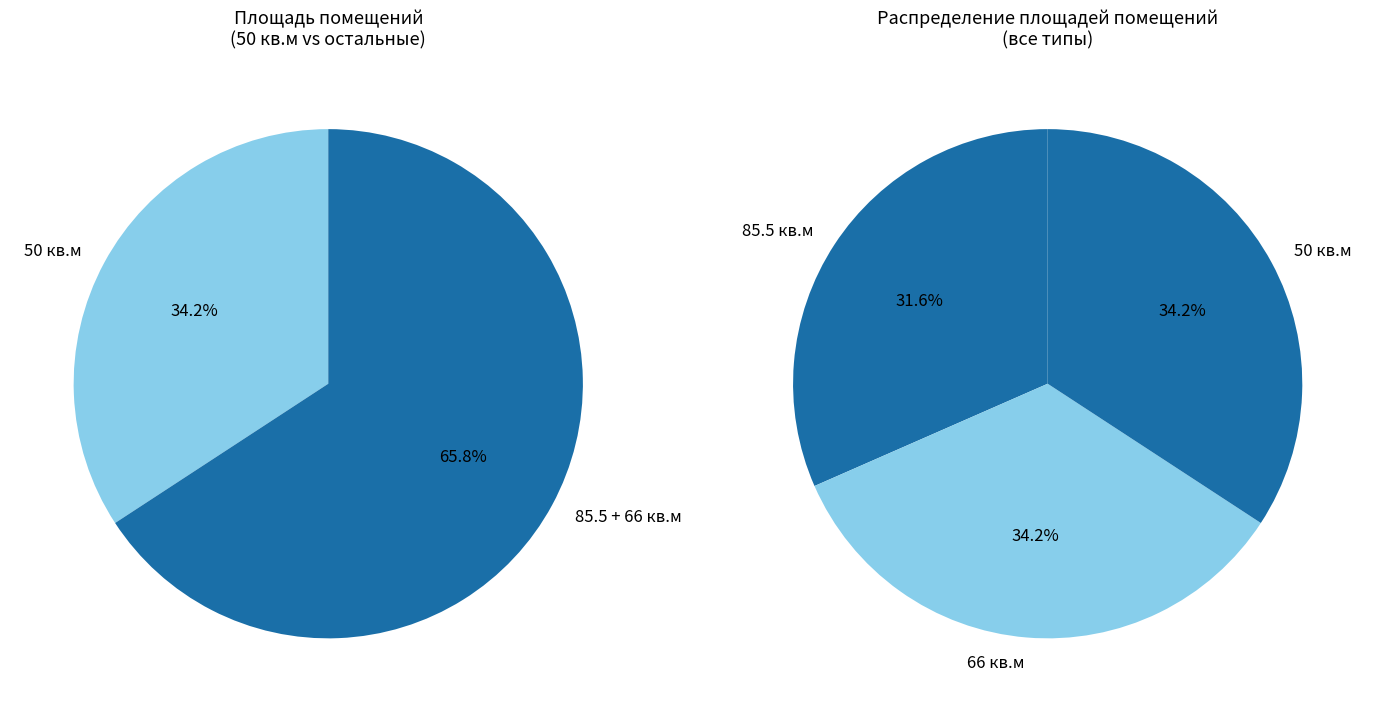

Rank the categories by value from lowest to highest.

85.5, 66, 50